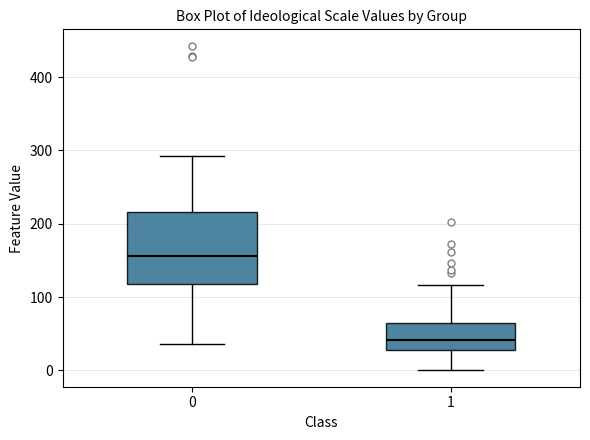

Reading left to right, read every box against the y-axis: the position of its median line, the range the box covers, and the ends of its whiskers. The values are not printed on the chart, so give them approximately, as read against the axis.

0: median 160, box 120 to 220, whiskers 40 to 290
1: median 40, box 30 to 60, whiskers 0 to 120